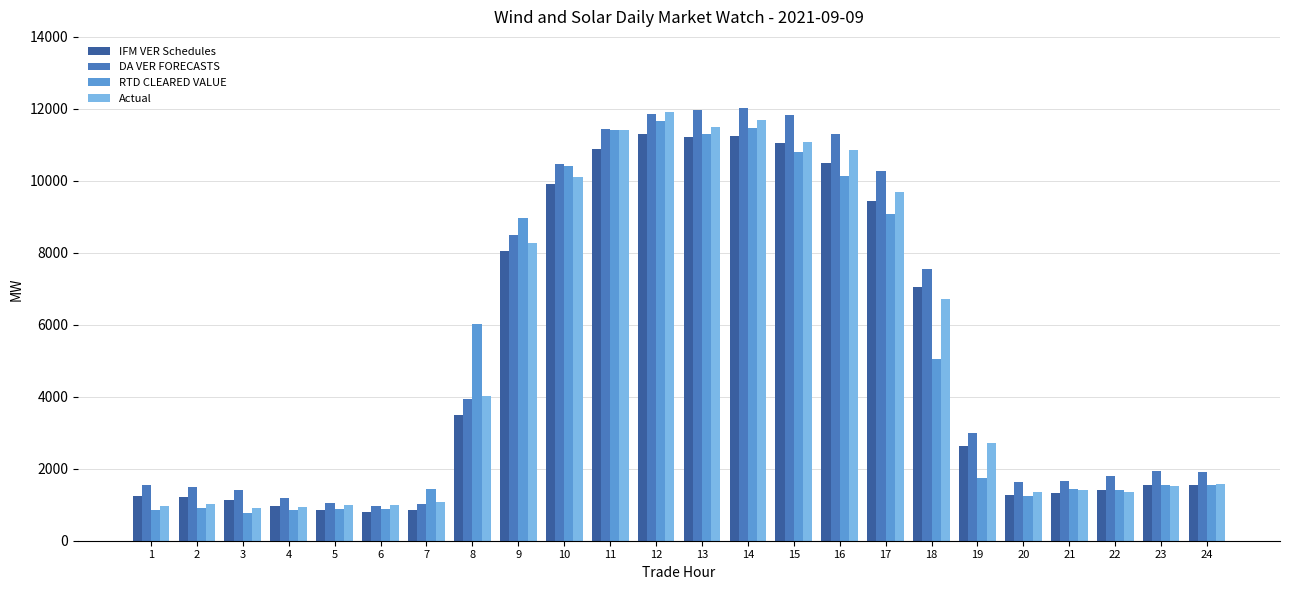

What is the highest value of the Actual series?

11906.7